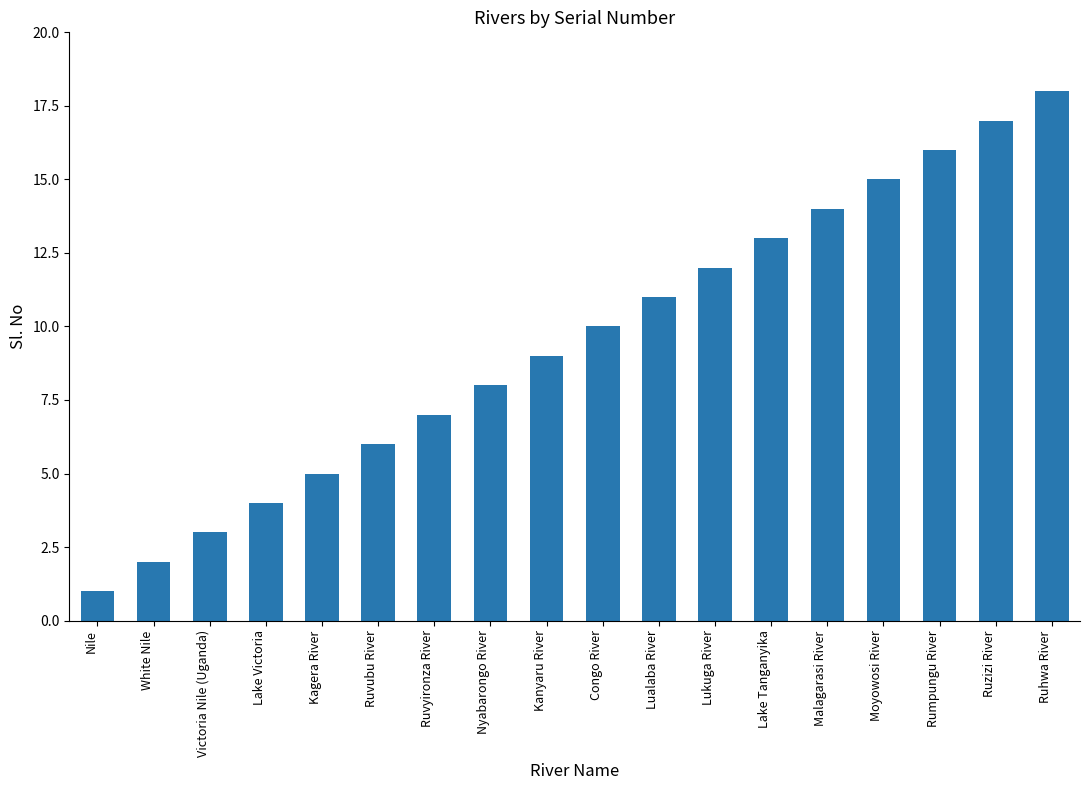

What value does the data have at Ruzizi River, to the nearest 5?

15